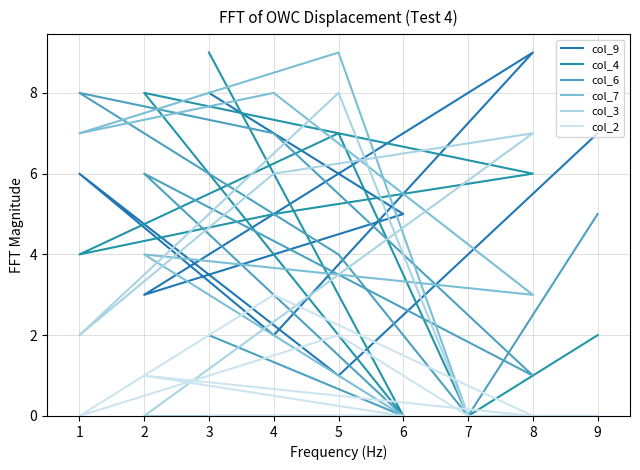

At which label does col_6 reach its peak?

1